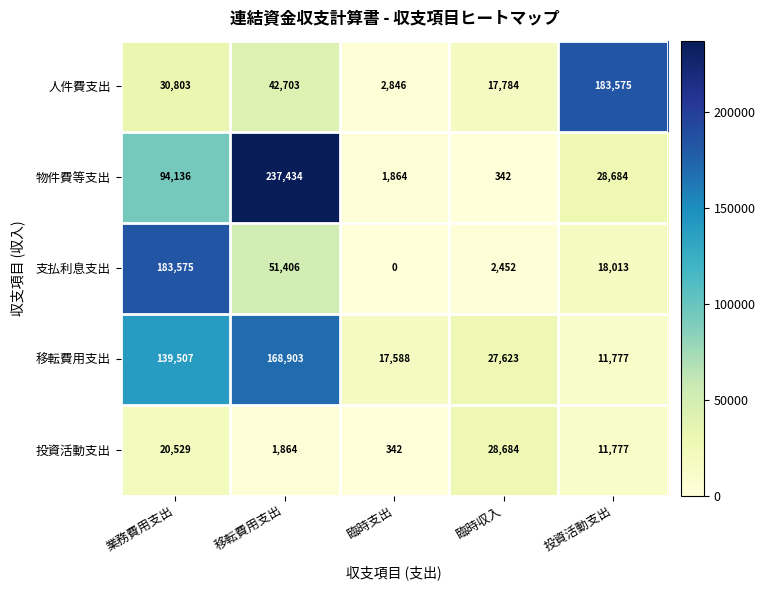

The 人件費支出 series shows 42703 at 移転費用支出. True or false?

True